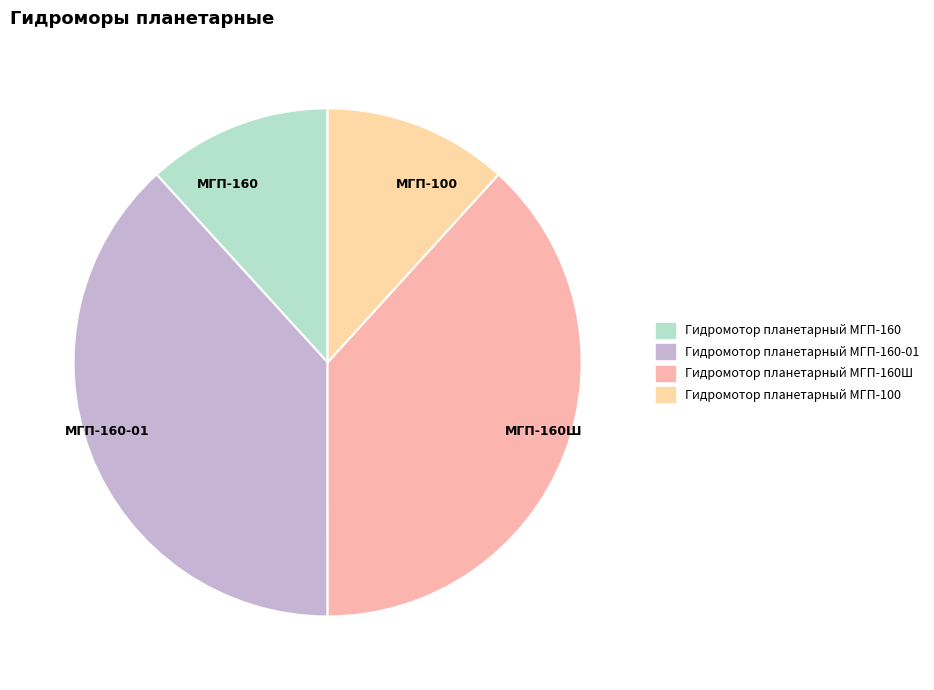

Is it true that МГП-160-01 is 23% of the pie?

False